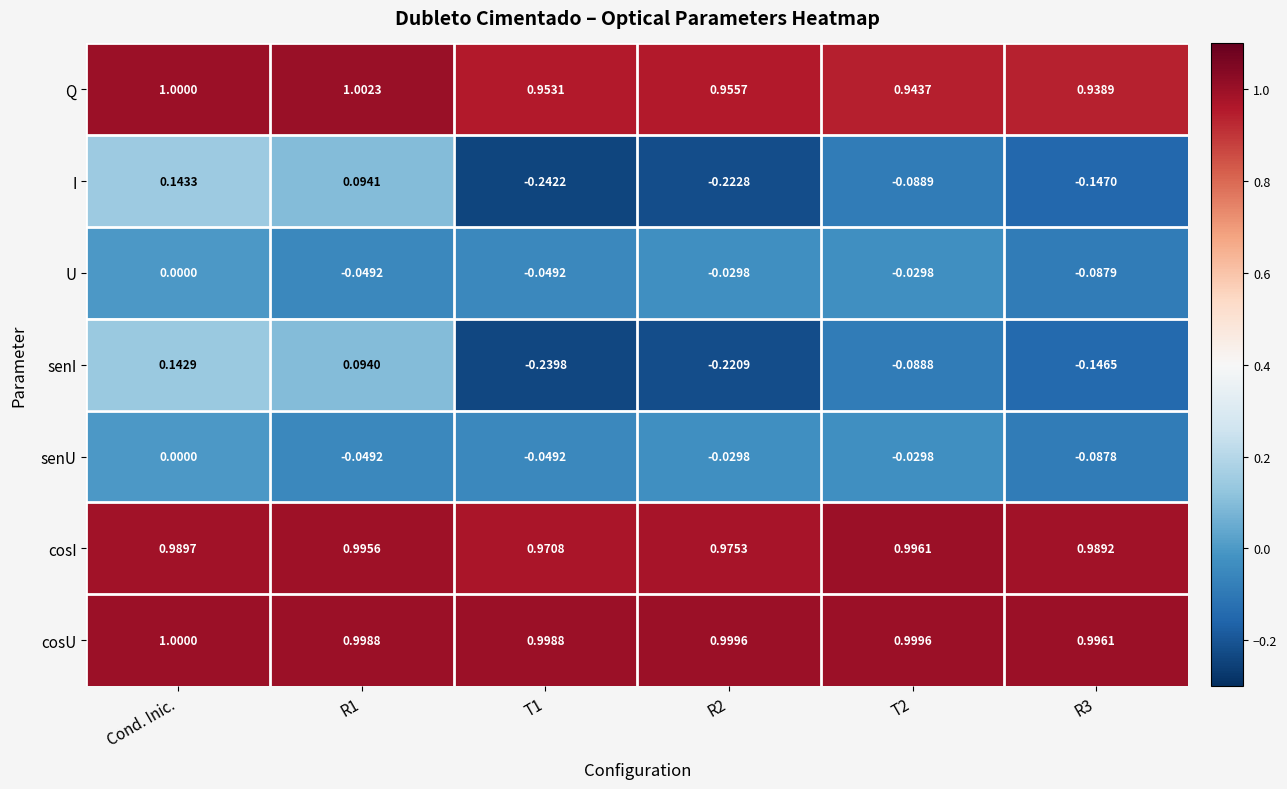

What is the spread (max minus min) of values at R2?

1.2